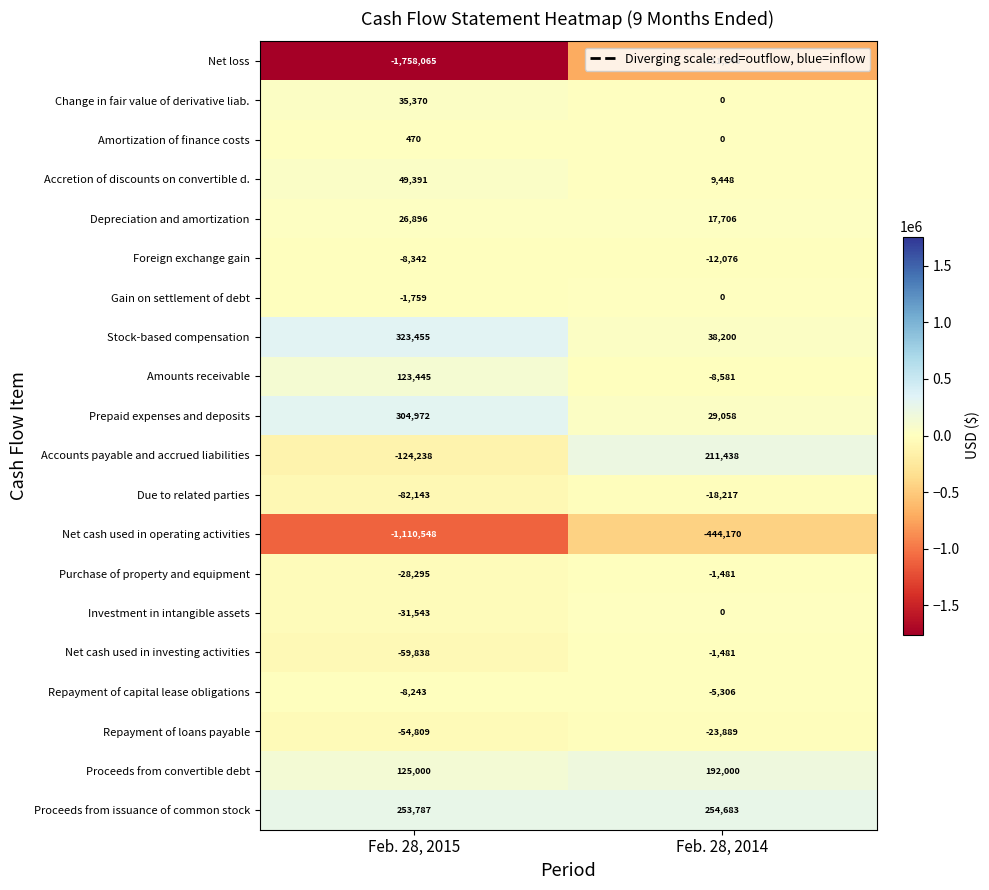

Between Feb. 28, 2015 and Feb. 28, 2014, which series saw the biggest shift?

Net loss